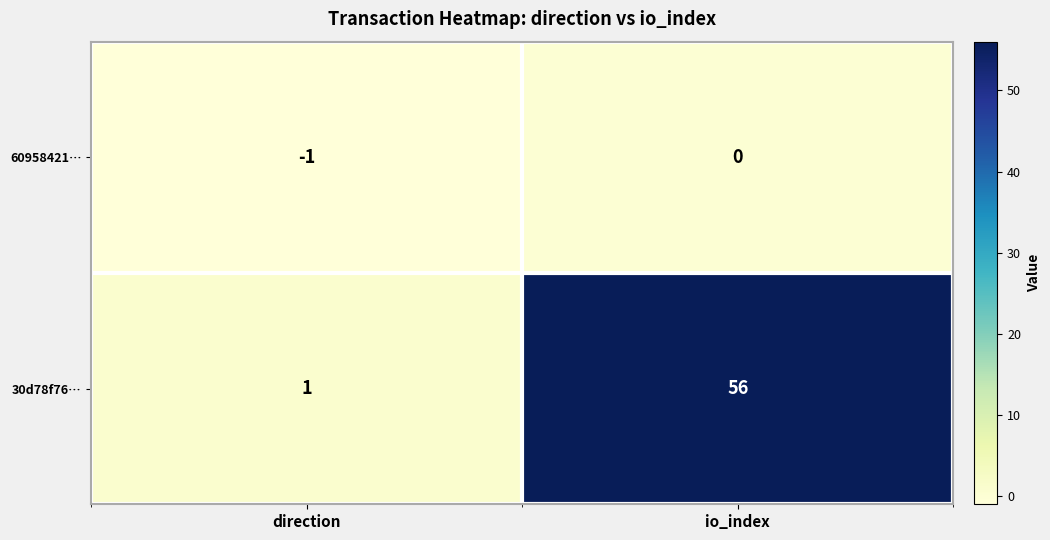

At which category is the sum across all series the highest?

io_index